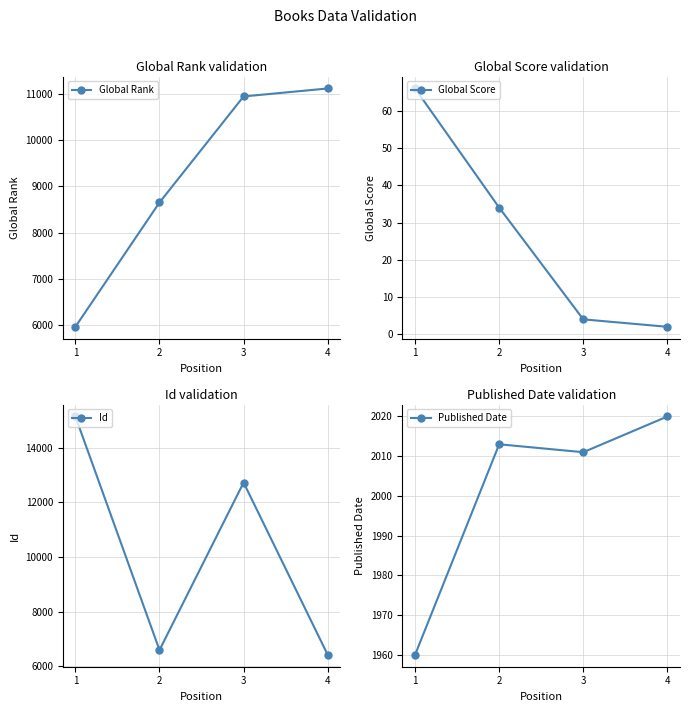

What is the average value of the Global Score series?

26